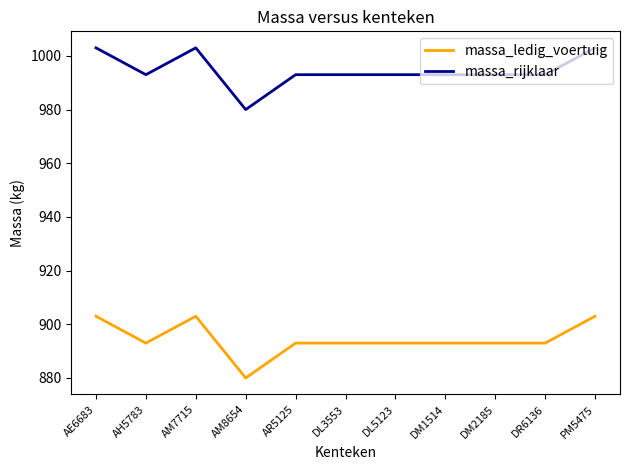

List the series in order of their peak value, lowest first.

massa_ledig_voertuig, massa_rijklaar